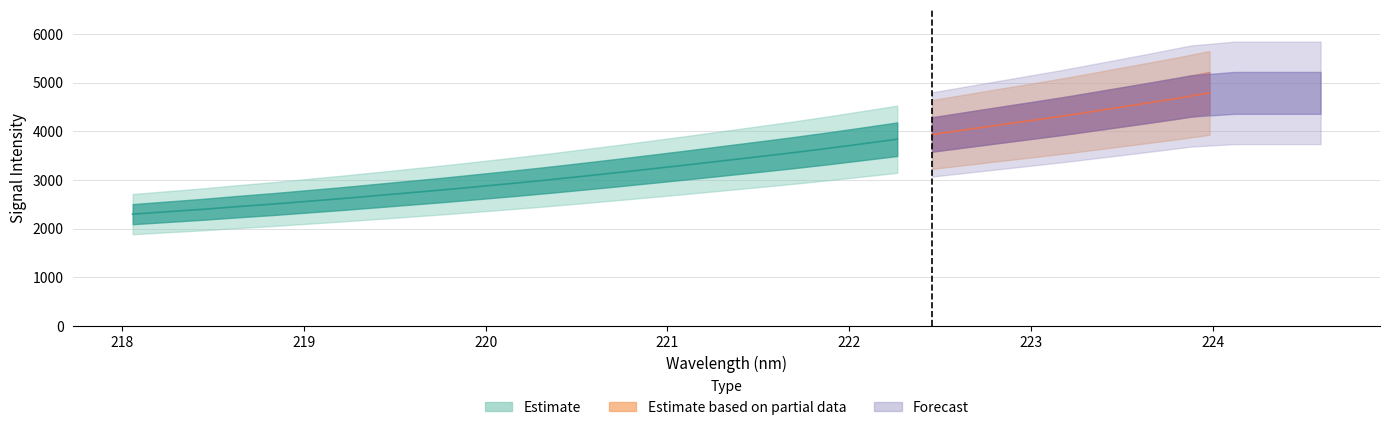

What is the label of the 19th point from the right?

220.5444